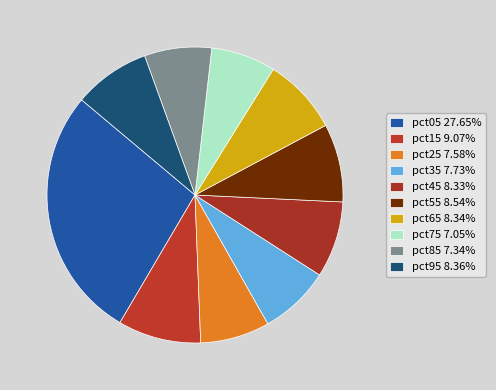

What is the smallest slice in the pie chart?

pct75